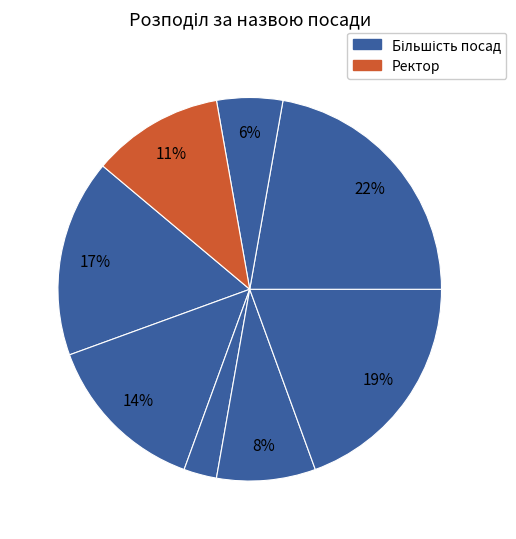

How many slices are in this pie chart?

8